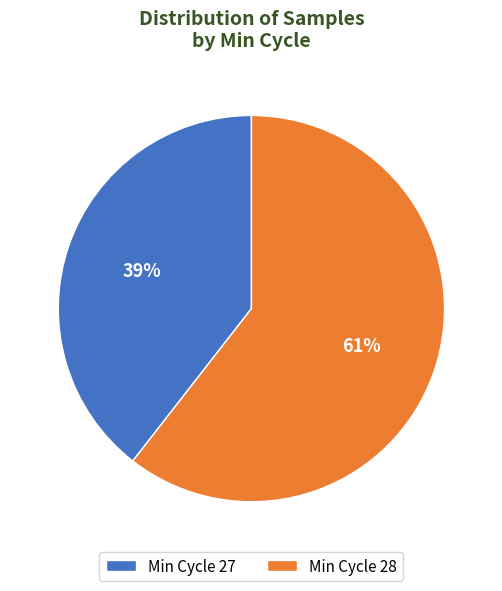

The Min Cycle 27 slice represents 39% of the pie. True or false?

True